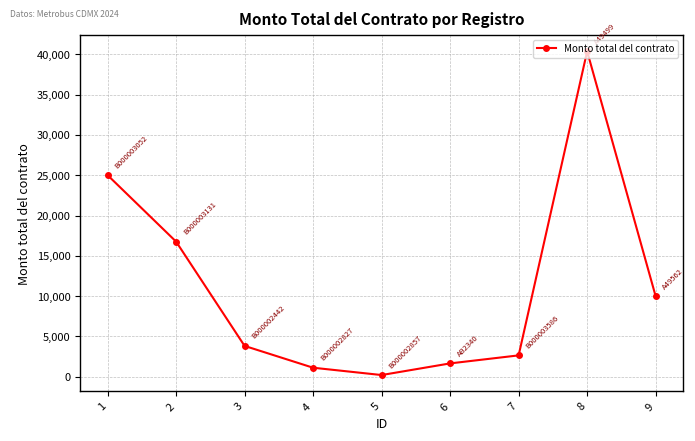

What is the value of the 7th point from the left?

2653.6